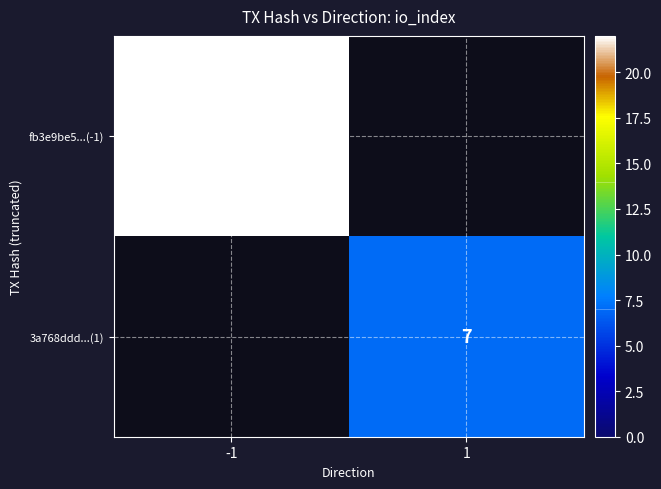

The 3a768ddd...(1) series shows 7 at 1. True or false?

True